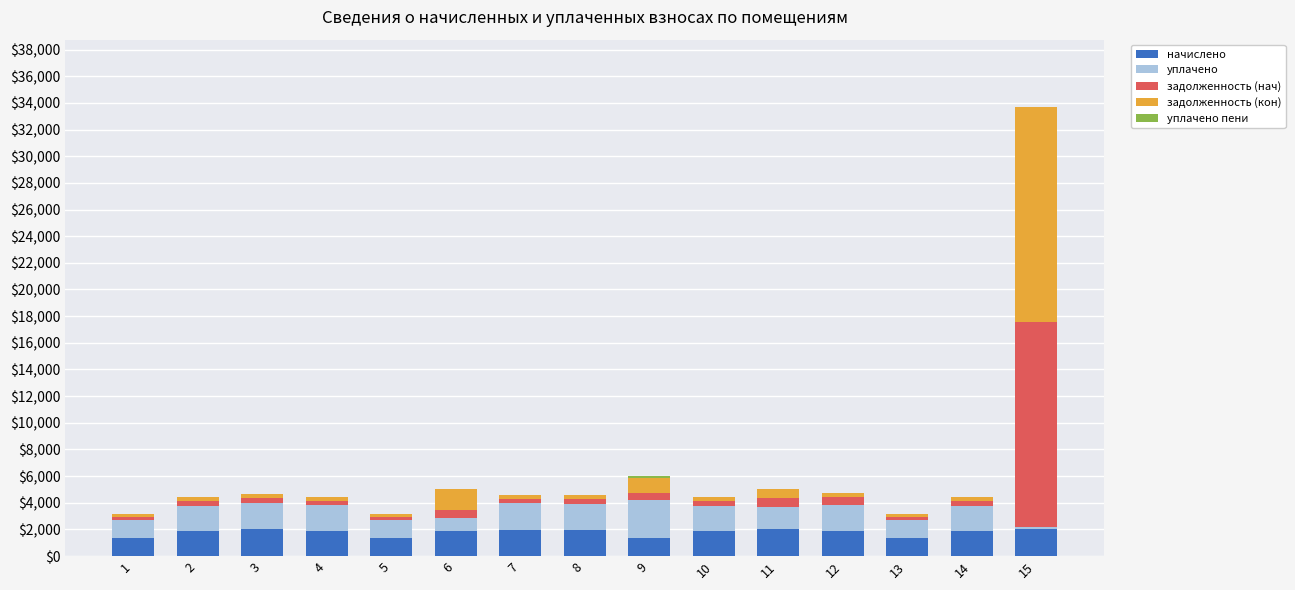

At which category is the sum across all series the highest?

15